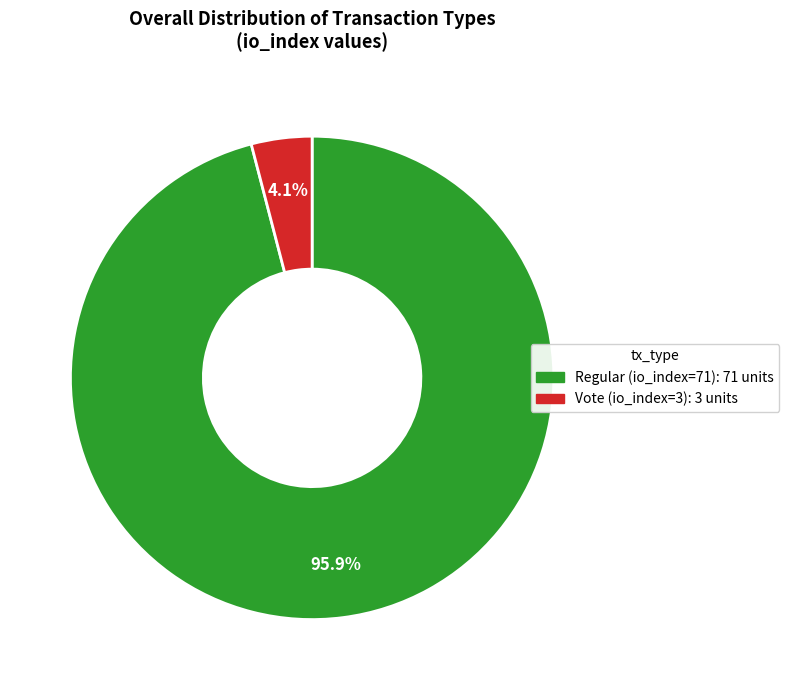

How many slices are in this pie chart?

2